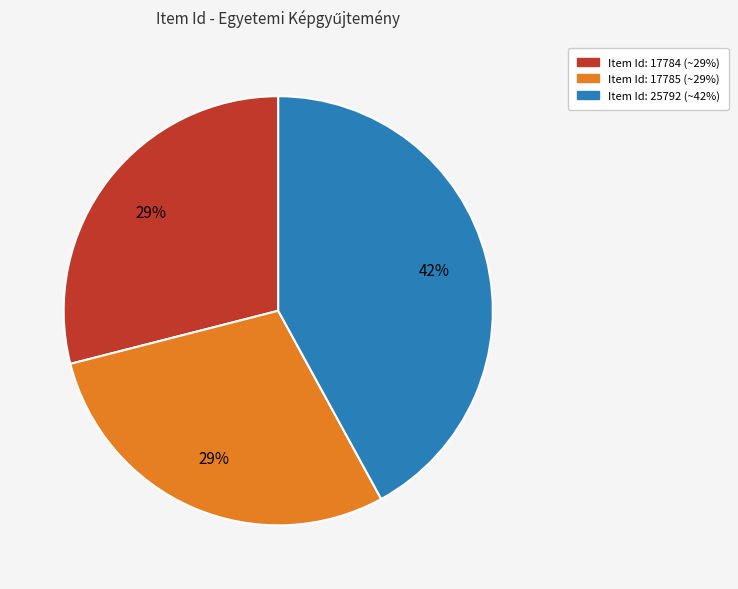

Is there any slice that represents more than half of the pie?

No